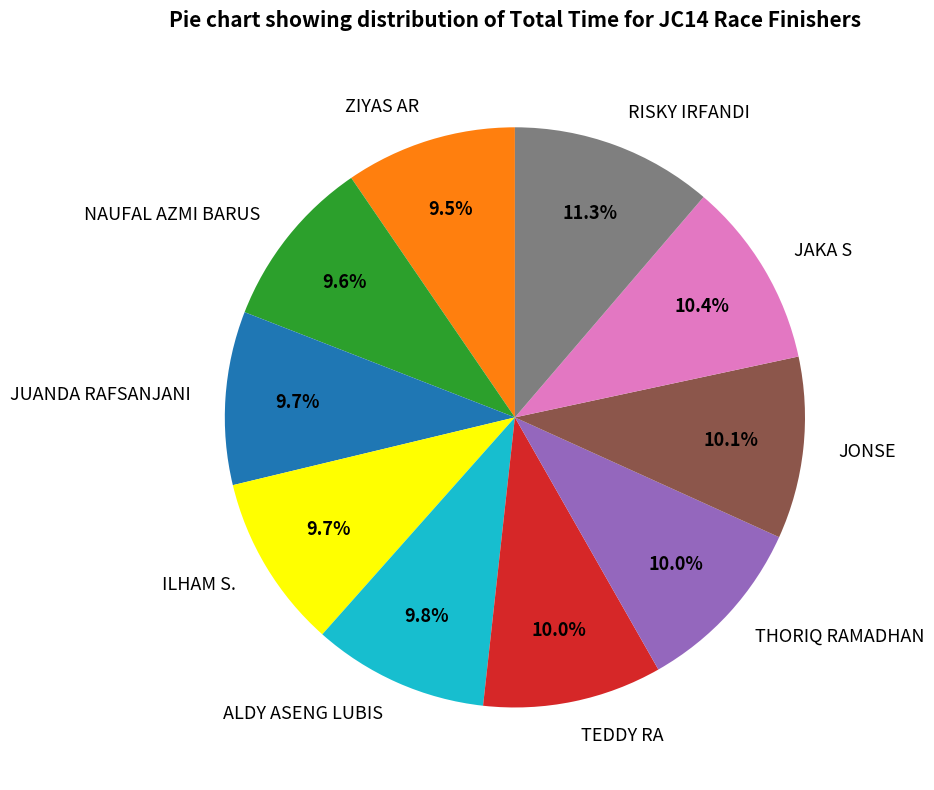

Is it true that ALDY ASENG LUBIS is 20% of the pie?

False